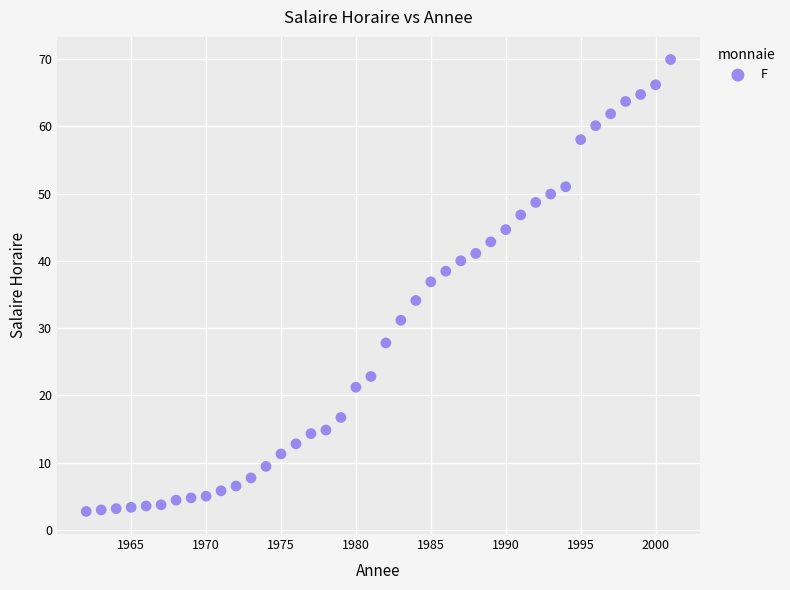

What Y value in the scatter plot is closest to 36?

36.9